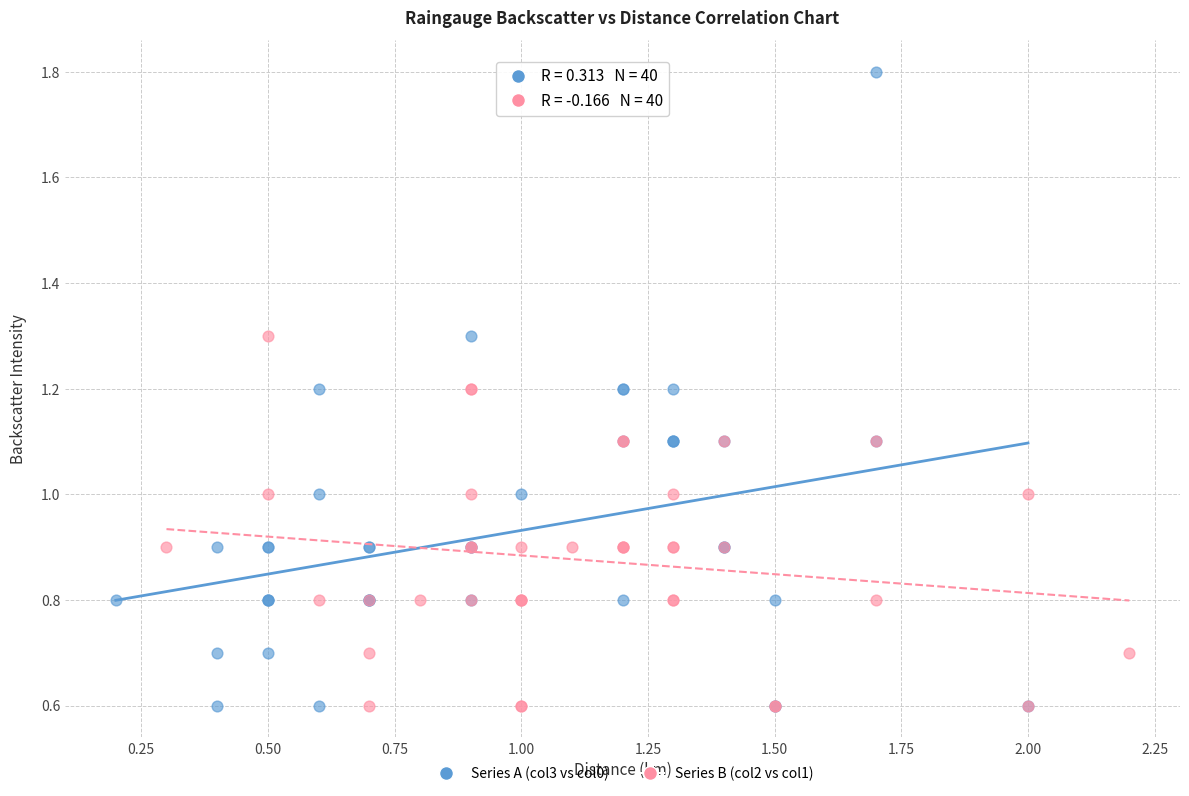

Which series has the largest Y range (max minus min)?

Series A (col3 vs col0)